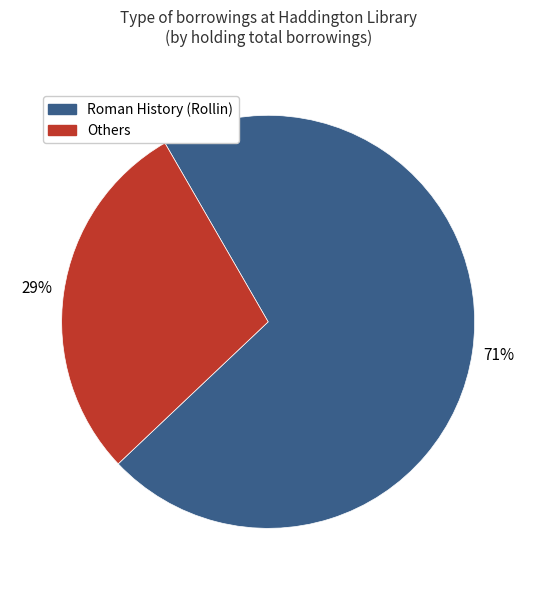

Which has a higher value, Others or Roman History (Rollin)?

Roman History (Rollin)